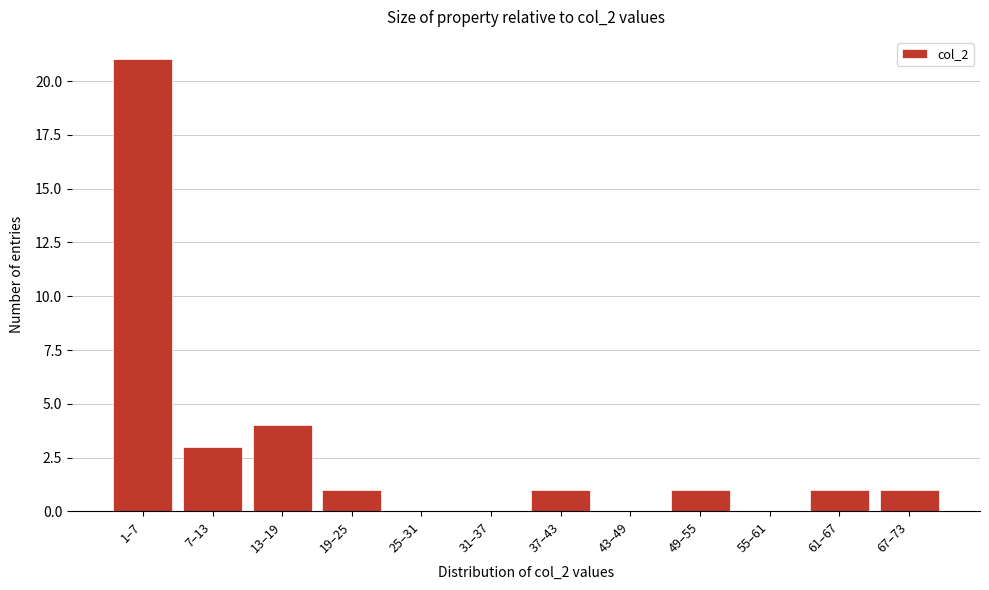

Reading left to right, list all the values displayed in this chart.

1–7=21	7–13=3	13–19=4	19–25=1	25–31=0	31–37=0	37–43=1	43–49=0	49–55=1	55–61=0	61–67=1	67–73=1